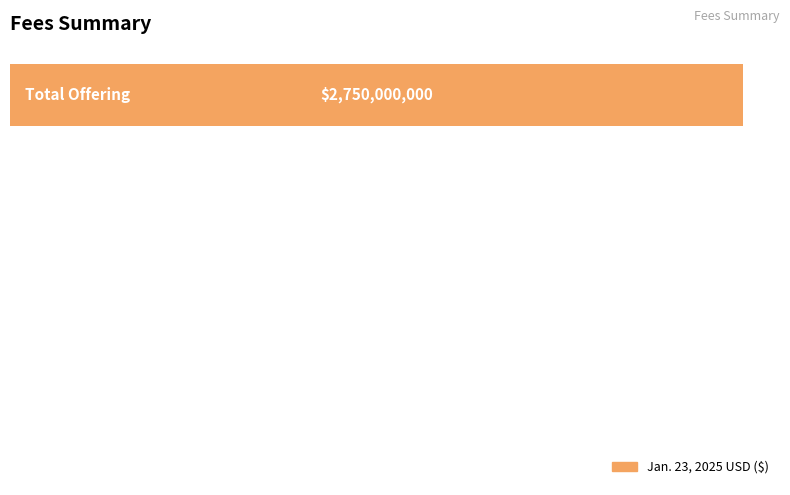

How many values are below 421025?

1